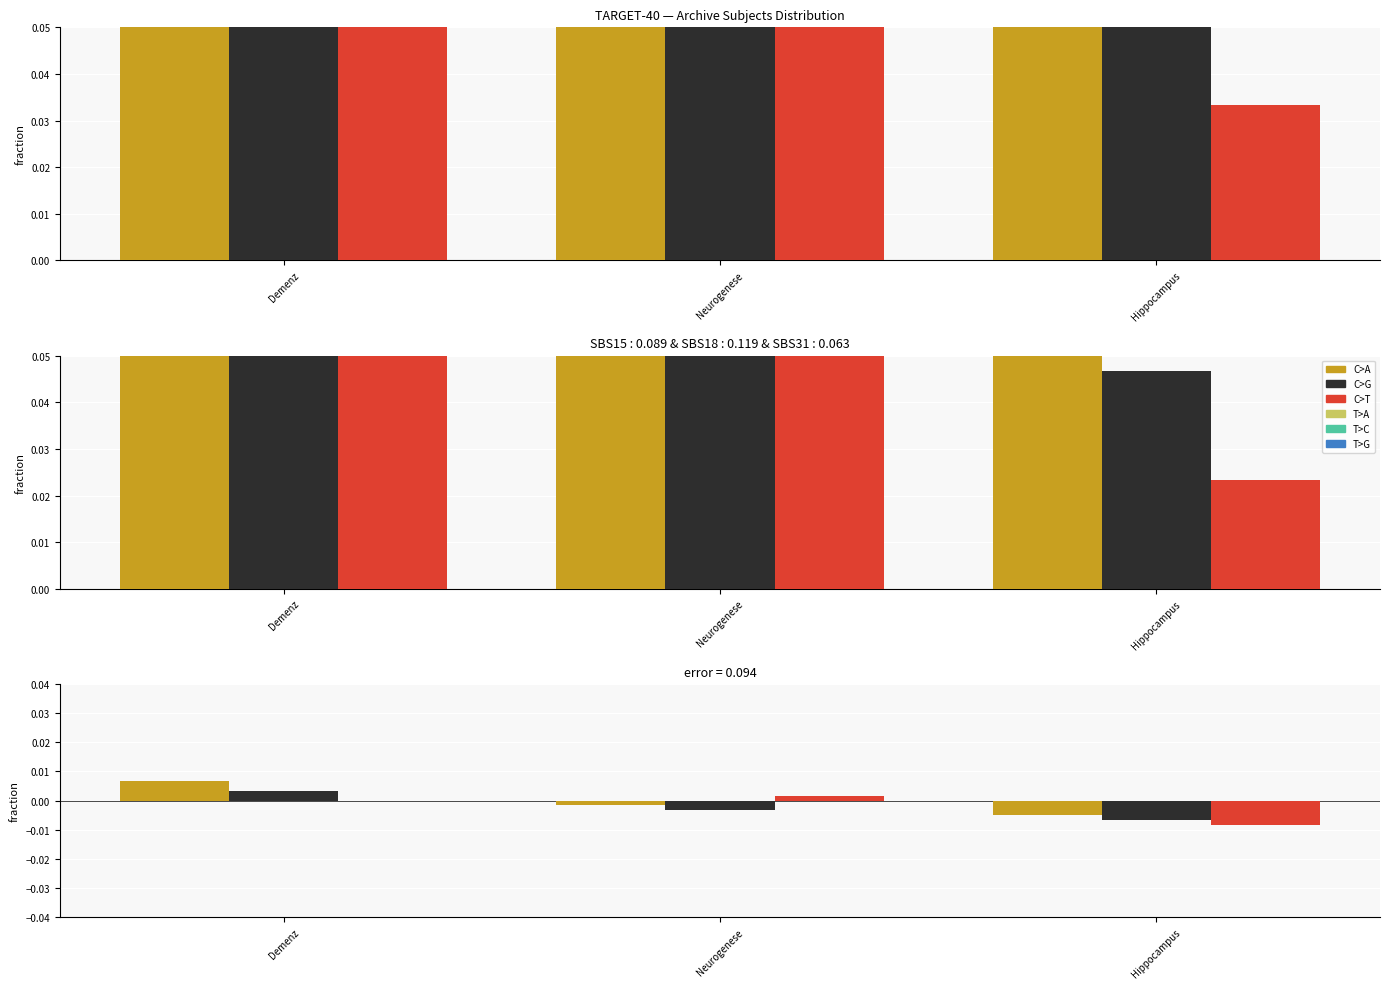

List the labels in order of C>A value, largest first.

Demenz, Neurogenese, Hippocampus